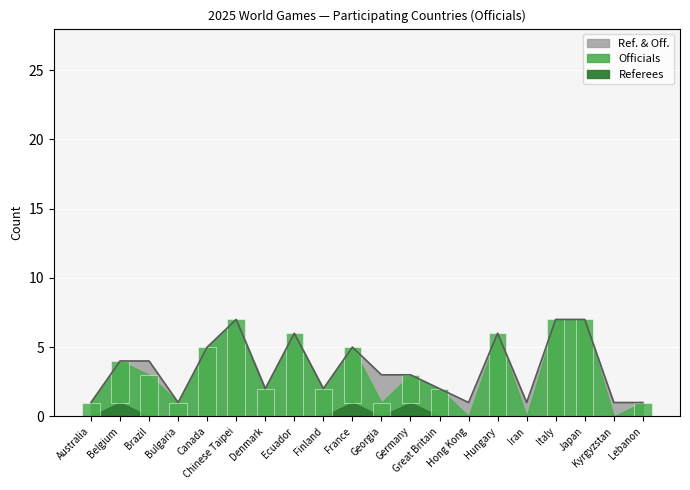

At which label does Ref. & Off. reach its minimum?

Australia